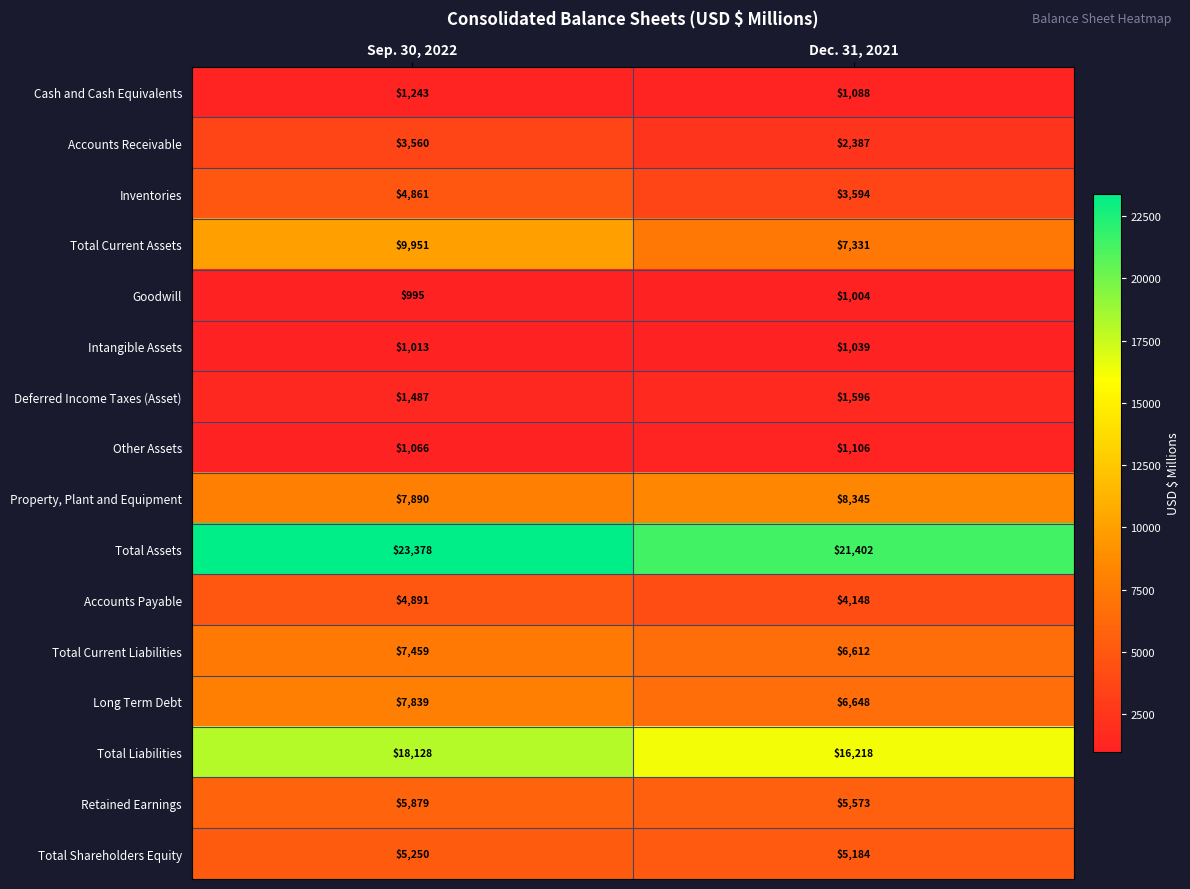

List the series in order of their peak value, lowest first.

Goodwill, Intangible Assets, Other Assets, Cash and Cash Equivalents, Deferred Income Taxes (Asset), Accounts Receivable, Inventories, Accounts Payable, Total Shareholders Equity, Retained Earnings, Total Current Liabilities, Long Term Debt, Property, Plant and Equipment, Total Current Assets, Total Liabilities, Total Assets